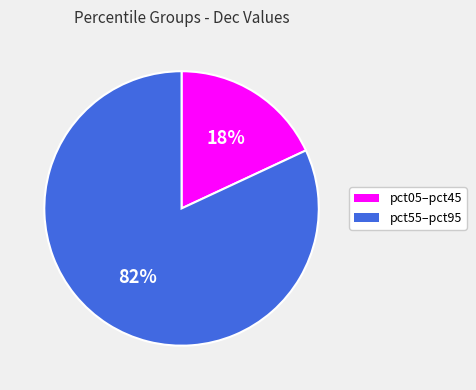

To the nearest percent, what is the average slice percentage?

50%